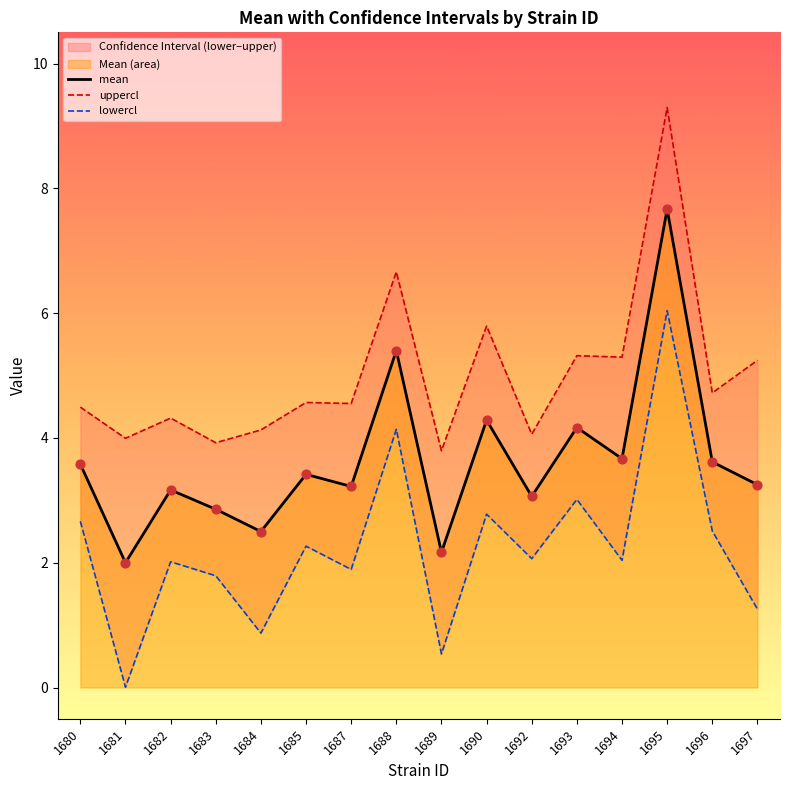

At how many categories does at least one series exceed 1?

16